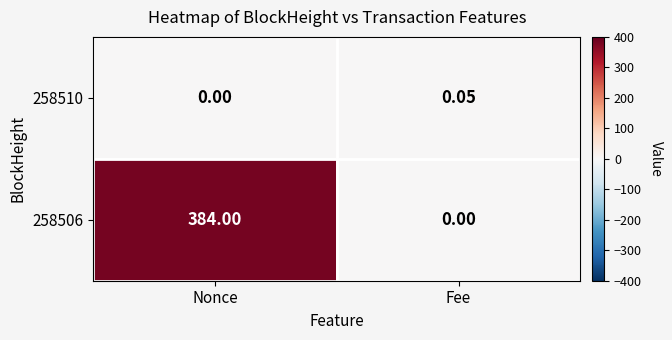

List the labels in order of 258506 value, smallest first.

Fee, Nonce